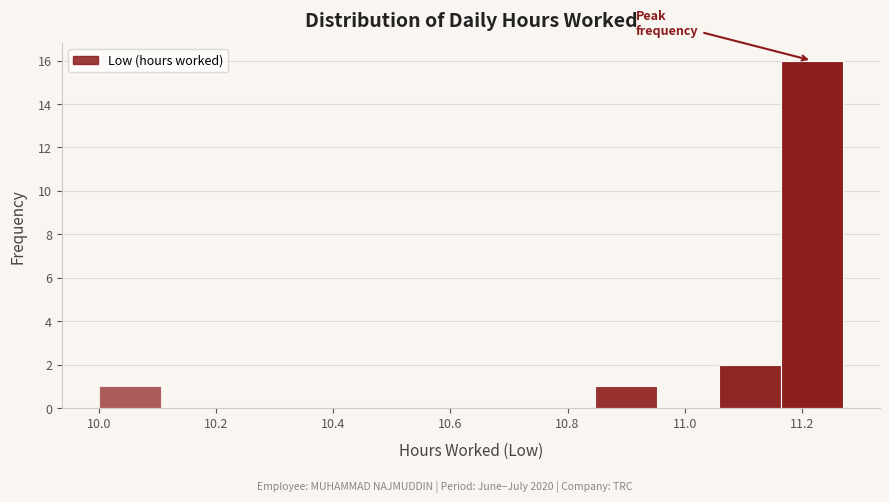

What is the height of the bar covering 11.06 to 11.16 on the x-axis? Neither the bar edges nor the heights are printed on the chart, so give them approximately, as read against the axes.

2